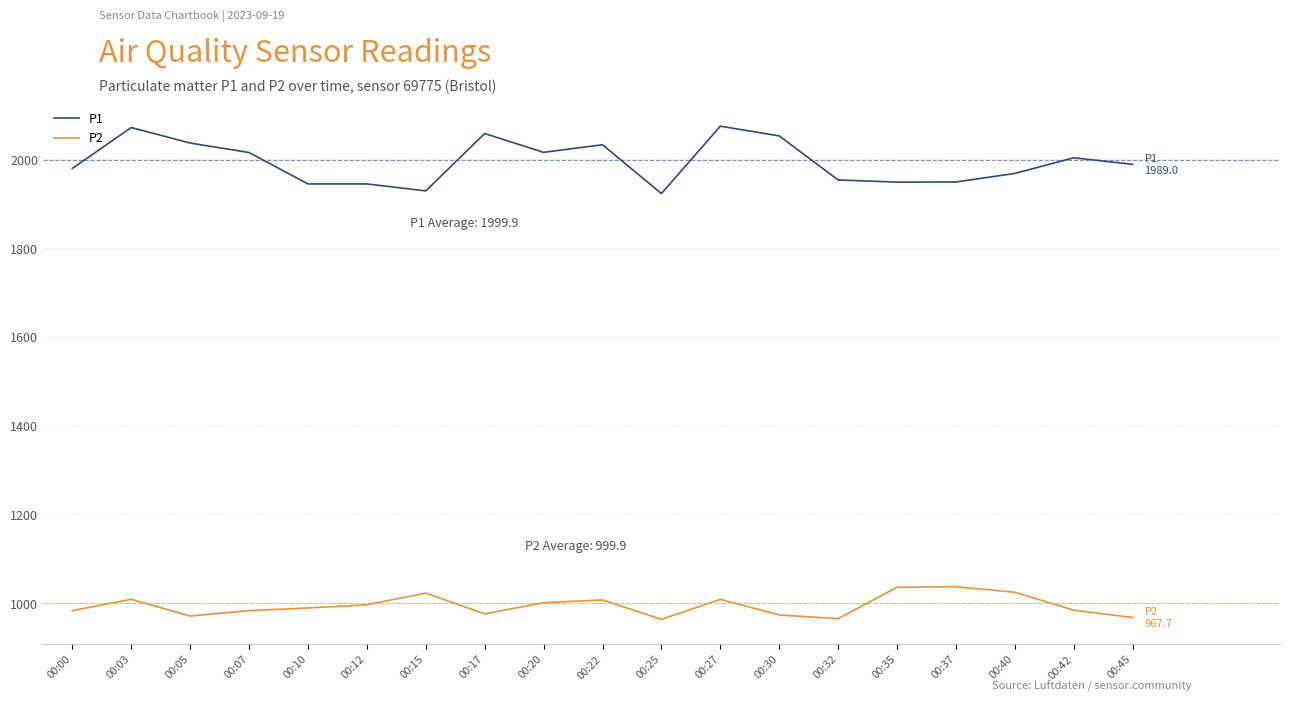

What is the minimum value shown in the chart?

963.6